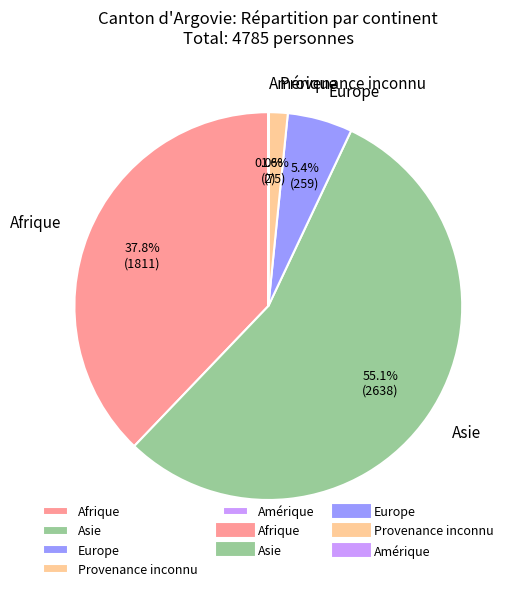

Is there any slice that represents more than half of the pie?

Yes